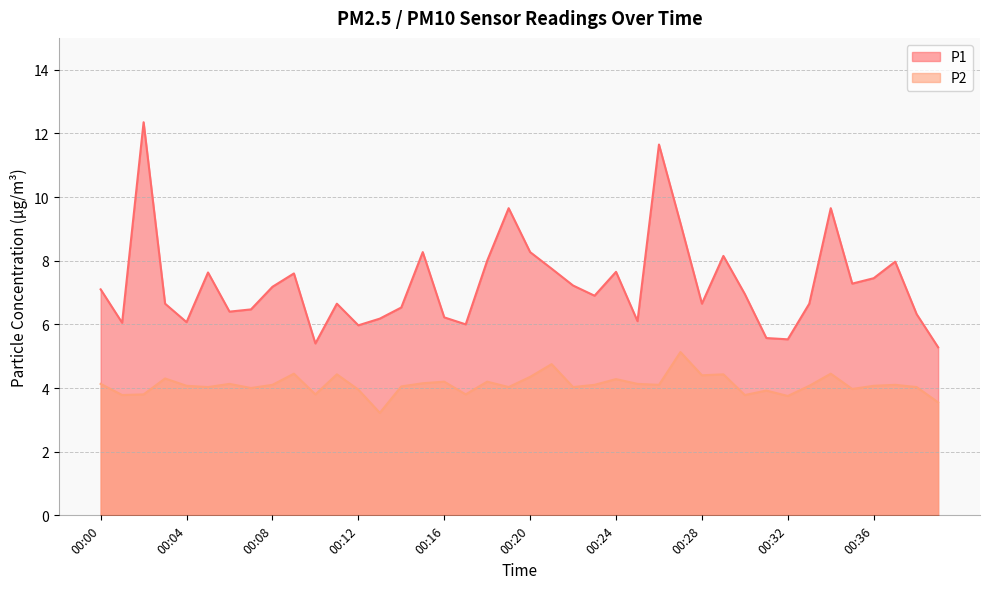

What is the maximum value shown in the chart?

12.3